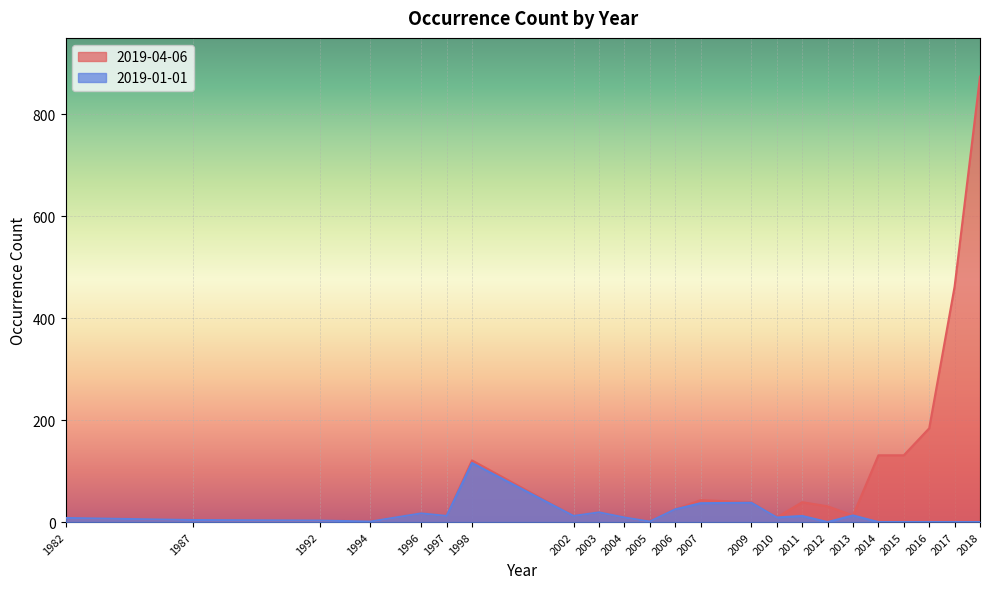

What is the value of the 2019-01-01 point at the 16th from the left?

12